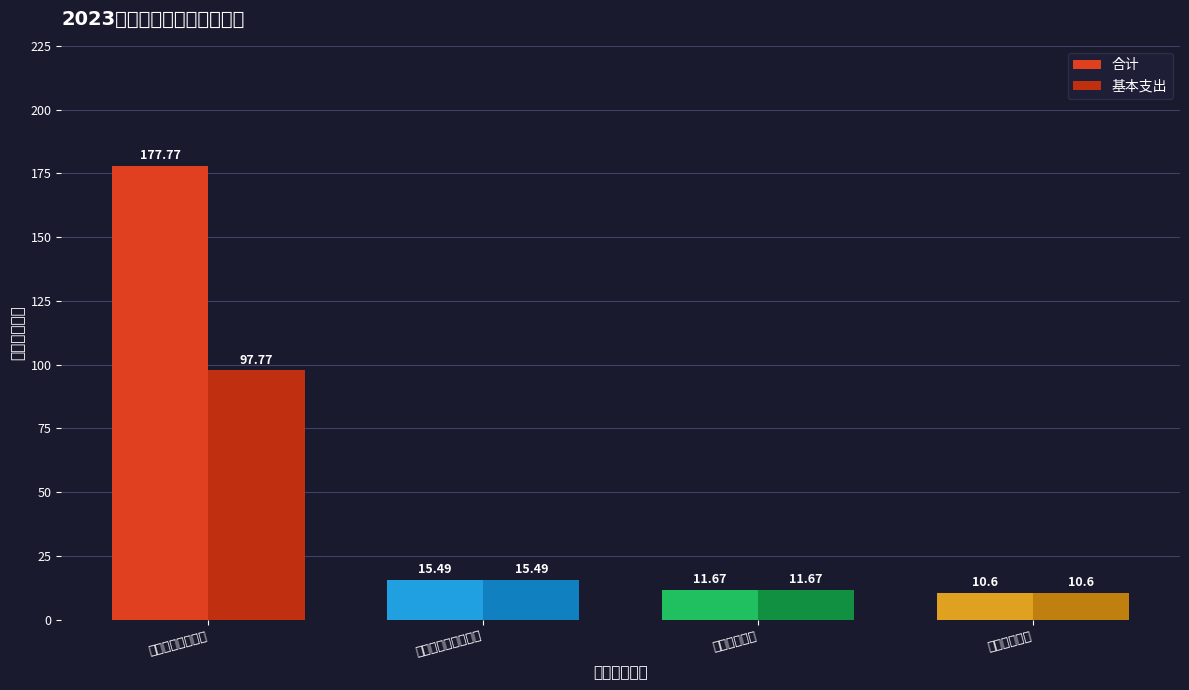

Reading left to right, list all the values displayed in this chart.

合计: 一般公共服务支出=177.8	社会保障和就业支出=15.5	卫生健康支出=11.7	住房保障支出=10.6
基本支出: 一般公共服务支出=97.8	社会保障和就业支出=15.5	卫生健康支出=11.7	住房保障支出=10.6